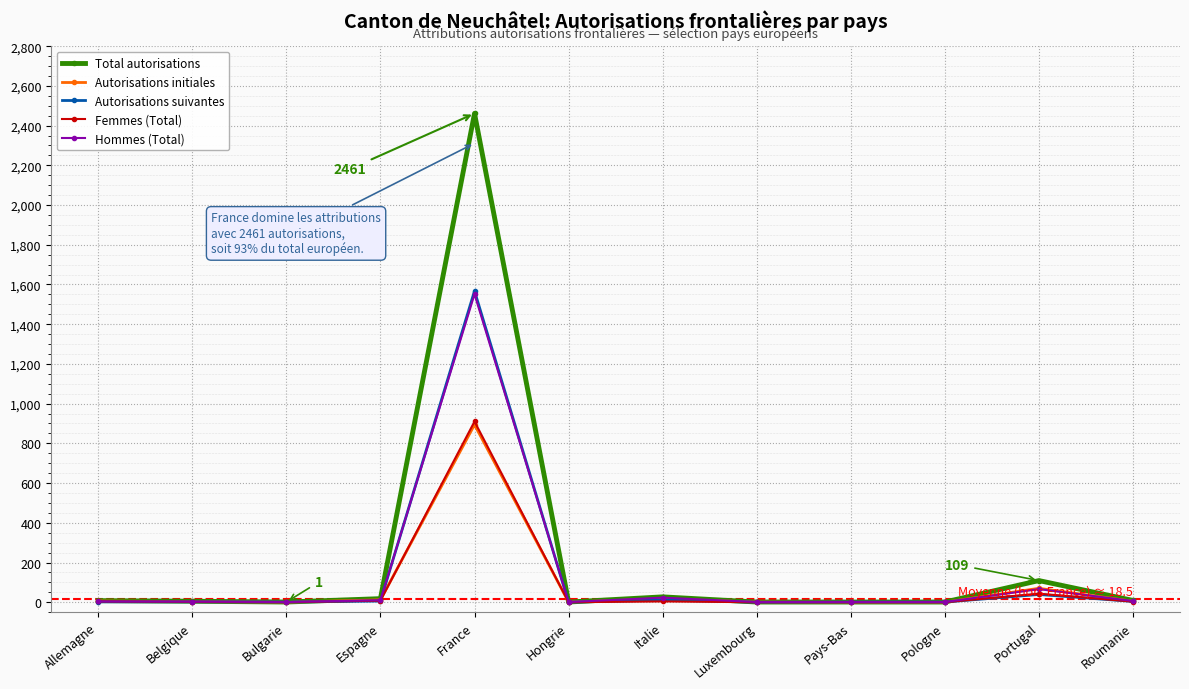

What is the maximum value shown in the chart?

2461